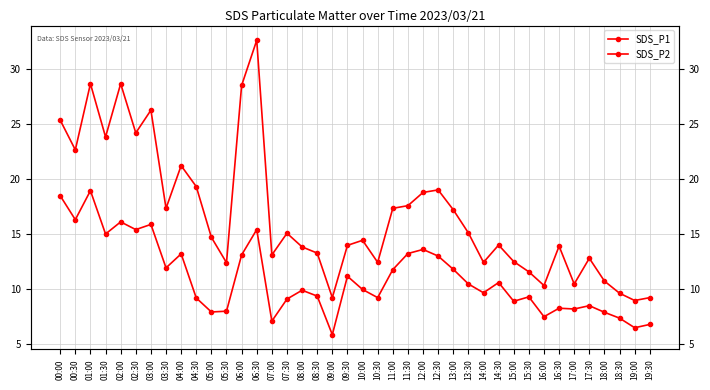

True or false: SDS_P2 has more than 1 points higher than both neighbors.

True